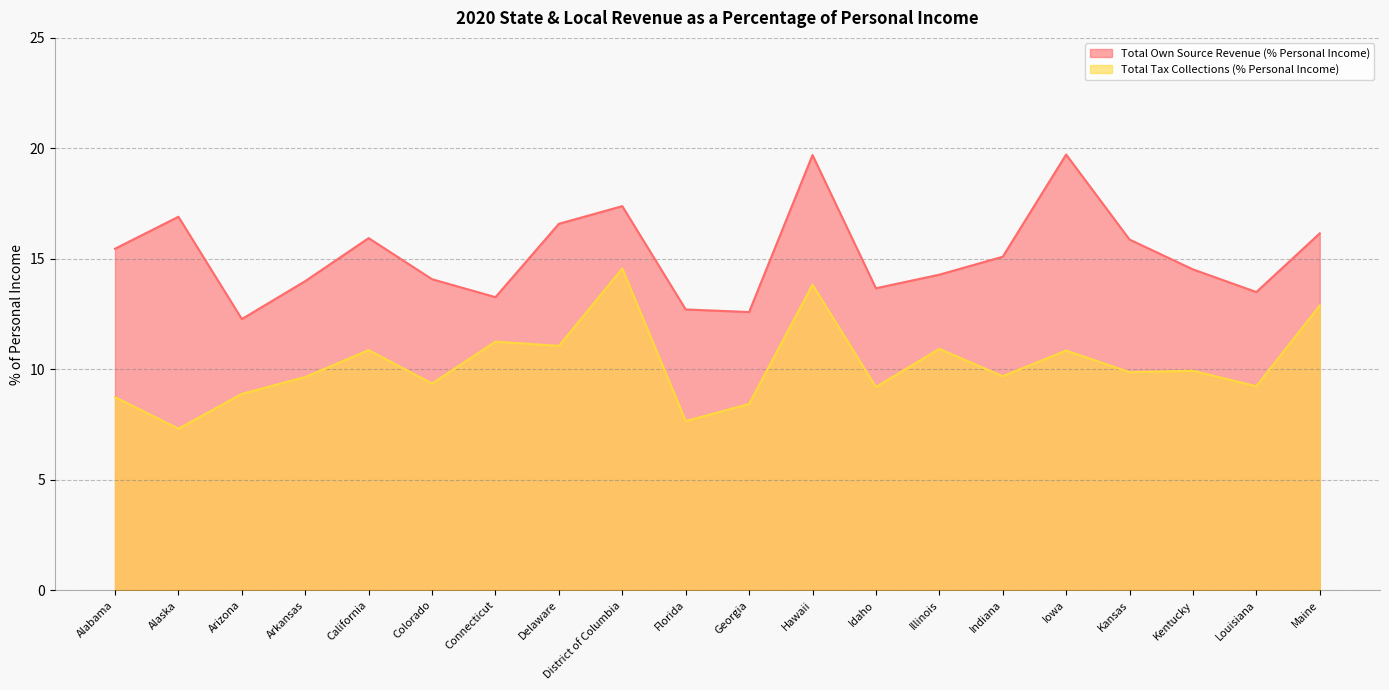

Where does the Total Own Source Revenue (% Personal Income) series first go above 15?

Alabama